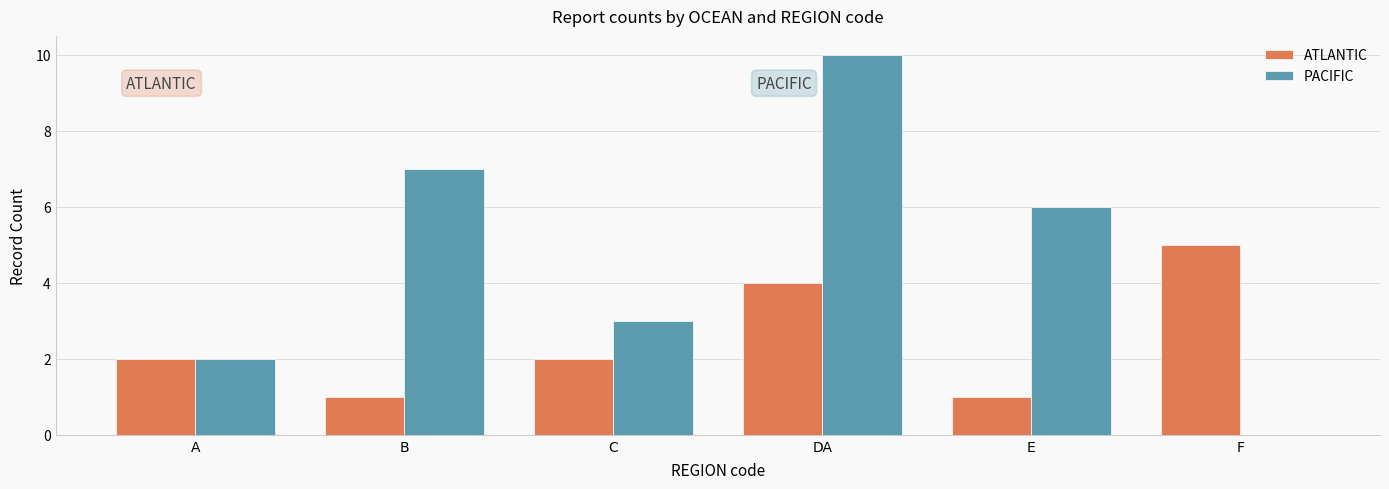

Is the value of ATLANTIC at E greater than the value of PACIFIC at DA?

No